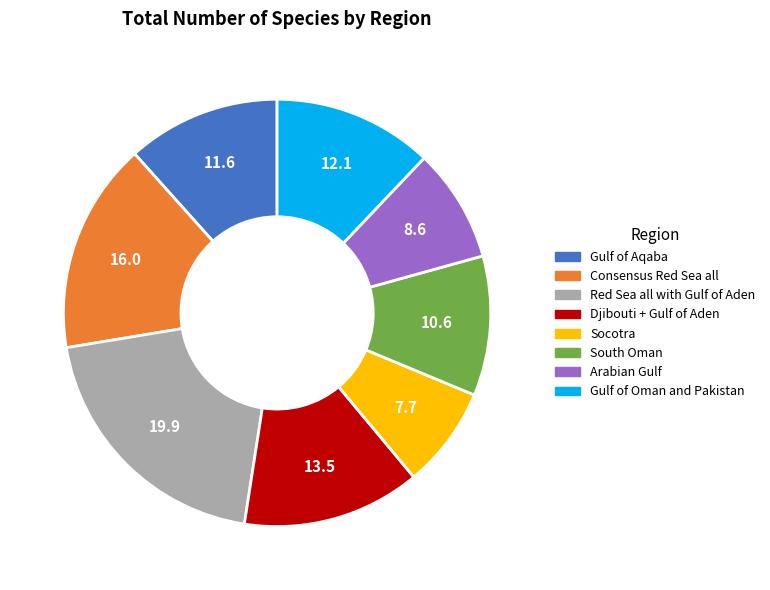

Which category has the smallest portion of the pie?

Socotra